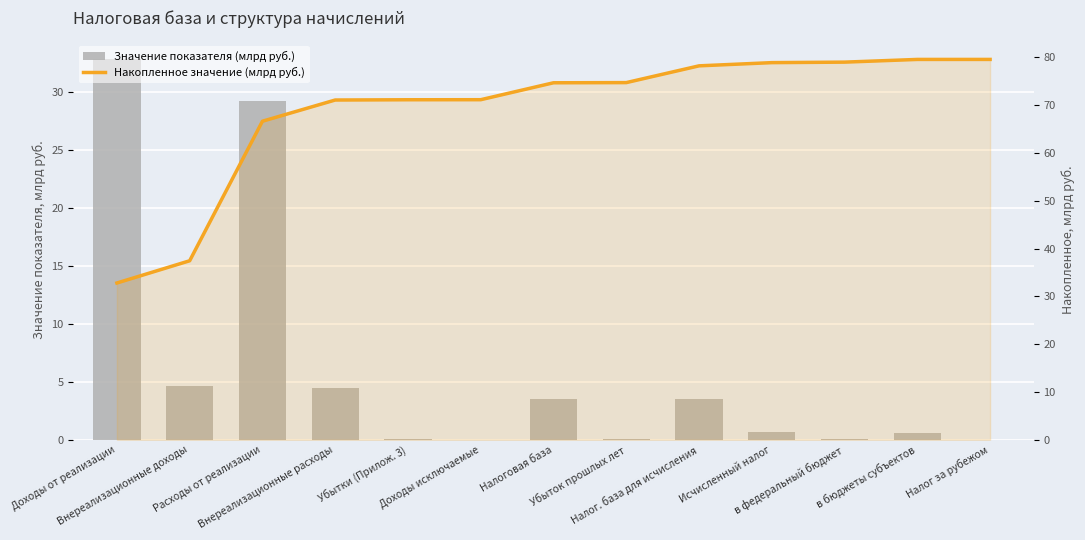

What is the total value across all series at Исчисленный налог?

79.5